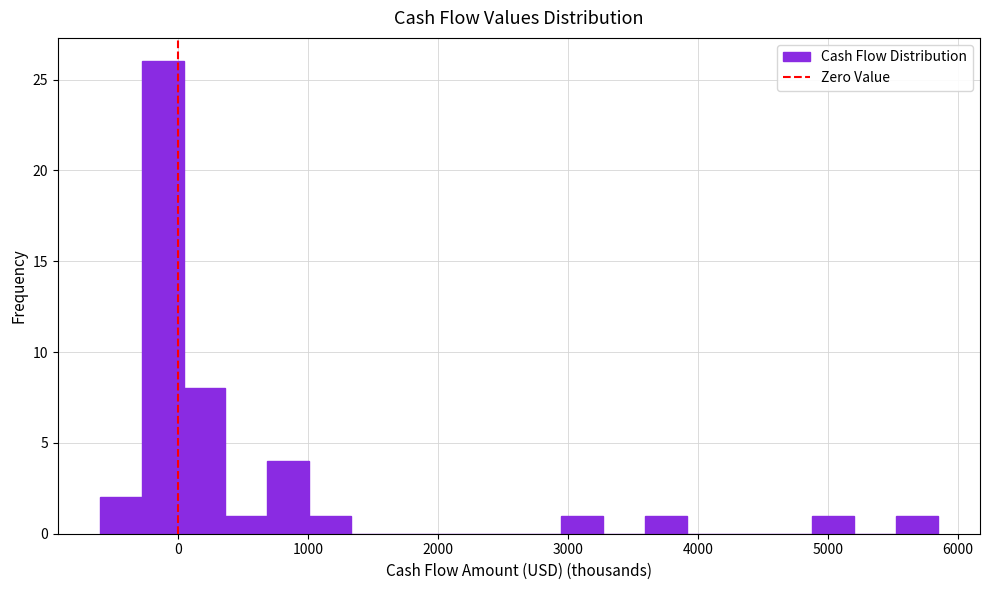

Around what value on the x-axis is the tallest bar? Give the approximate position of its centre, as read against the axis.

-100